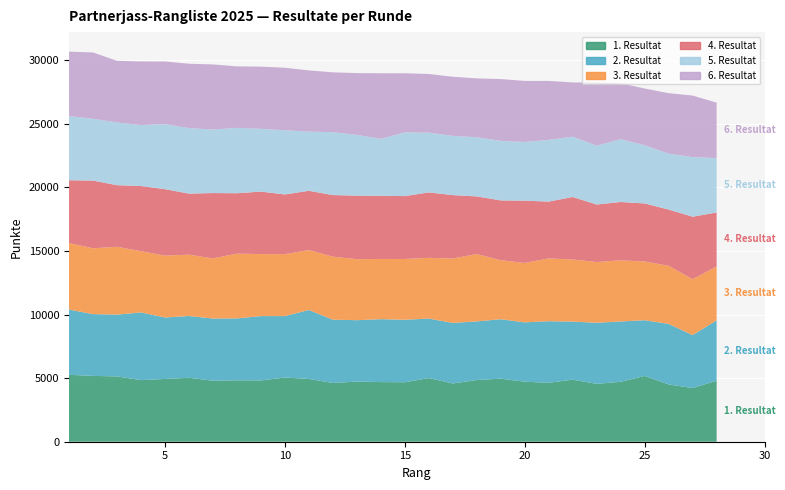

Reading right to left, transcribe all the data shown in this chart.

1. Resultat: 4798	4219	4504	5171	4713	4548	4877	4636	4717	4959	4849	4580	5005	4675	4689	4726	4619	4935	5048	4820	4831	4794	5028	4933	4843	5133	5175	5259
2. Resultat: 4745	4163	4758	4380	4739	4803	4565	4838	4667	4670	4610	4759	4676	4912	4944	4829	4973	5421	4829	5055	4863	4890	4855	4832	5320	4859	4856	5132
3. Resultat: 4231	4394	4566	4618	4809	4775	4885	4938	4669	4640	5293	5063	4774	4777	4734	4795	4957	4711	4869	4877	5093	4724	4820	4867	4814	5330	5177	5225
4. Resultat: 4246	4912	4420	4562	4584	4520	4911	4465	4895	4702	4531	4984	5145	4944	4966	4992	4840	4658	4691	4910	4747	5140	4801	5221	5124	4845	5319	4939
5. Resultat: 4279	4683	4399	4572	4937	4626	4738	4853	4615	4679	4648	4657	4699	5006	4475	4780	4944	4653	5048	4935	5137	4992	5150	5112	4790	4932	4858	5040
6. Resultat: 4358	4840	4752	4464	4398	4954	4268	4632	4800	4859	4633	4647	4610	4649	5156	4855	4705	4812	4913	4888	4835	5119	5061	4926	5005	4846	5214	5071